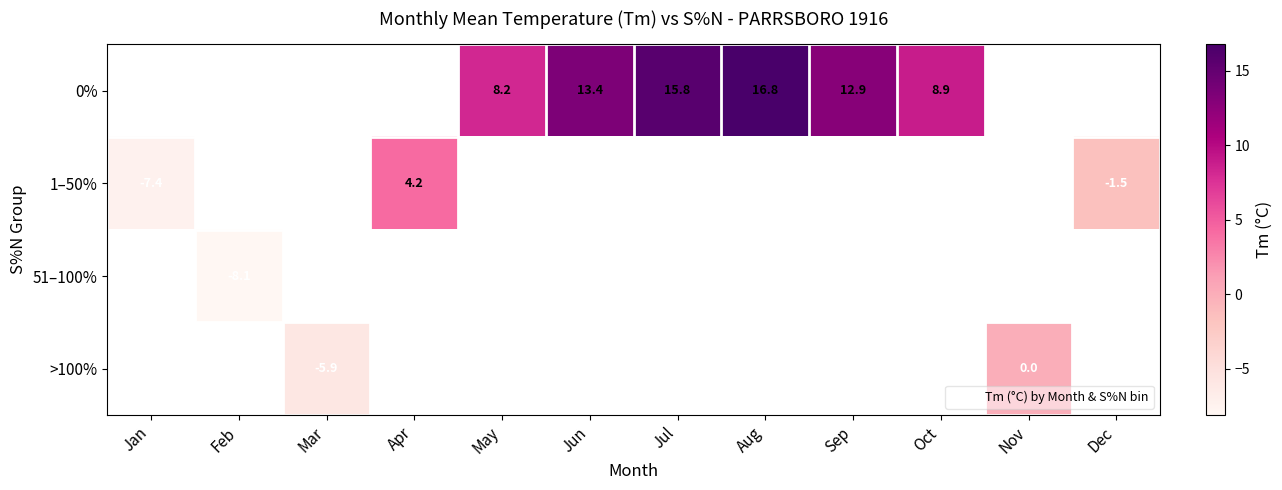

What is the difference between the maximum and minimum values in the 1–50% series?

11.6